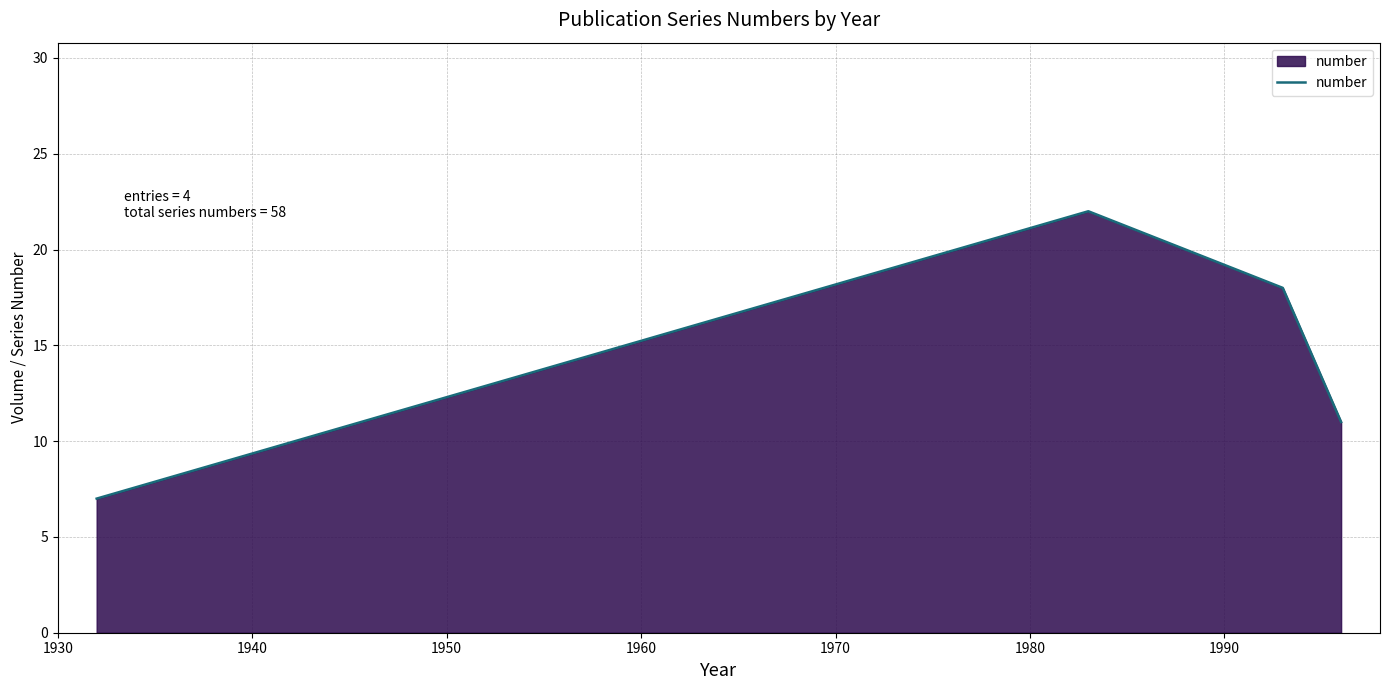

What is the difference between the maximum and minimum values?

15